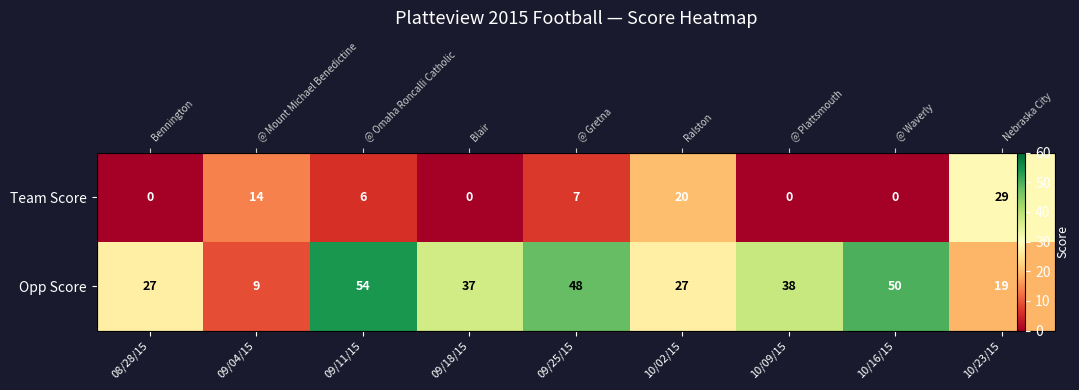

What is the sum of the Opp Score values at 09/11/15 and 08/28/15?

81